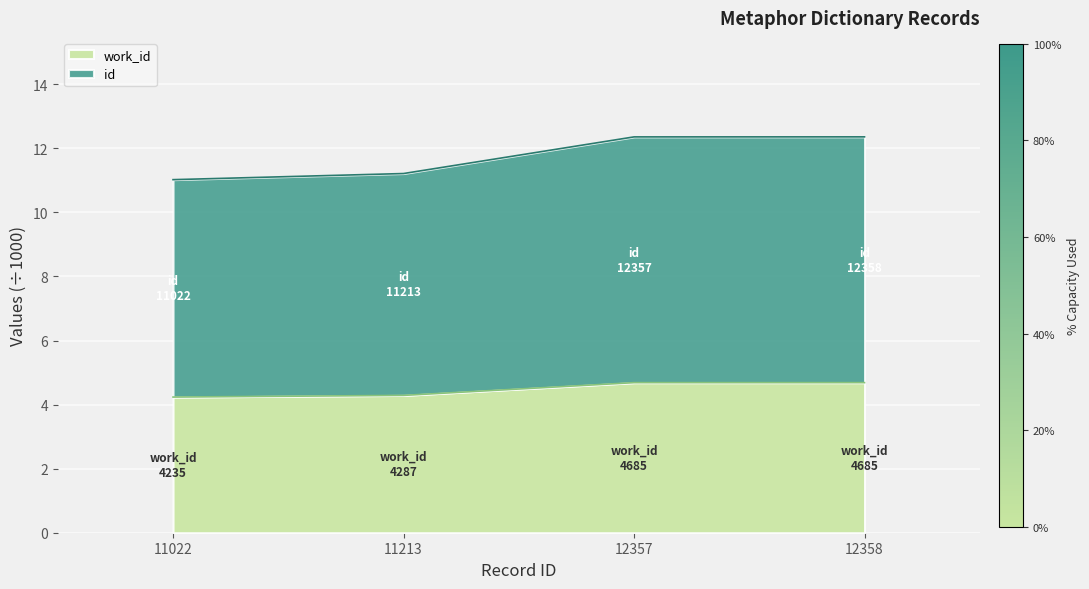

Reading right to left, transcribe all the data shown in this chart.

id: 12358=12.4	12357=12.4	11213=11.2	11022=11.0
work_id: 12358=4.7	12357=4.7	11213=4.3	11022=4.2